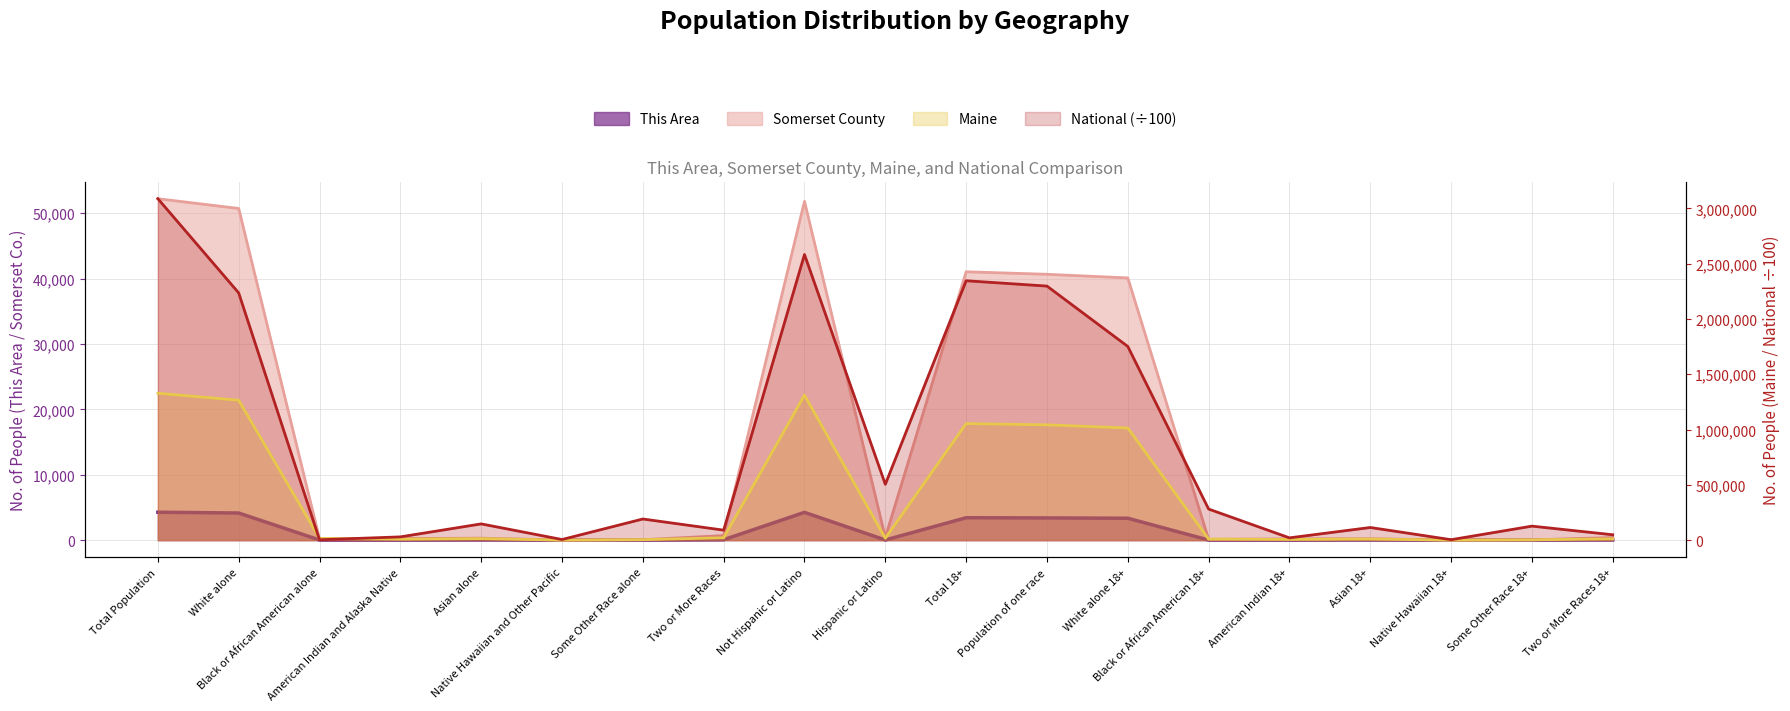

Is the value of National at Population of one race greater than the value of Maine at Some Other Race 18+?

Yes